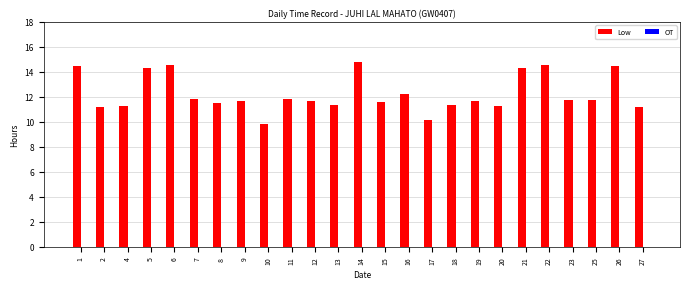

How many bars are there in total?

25